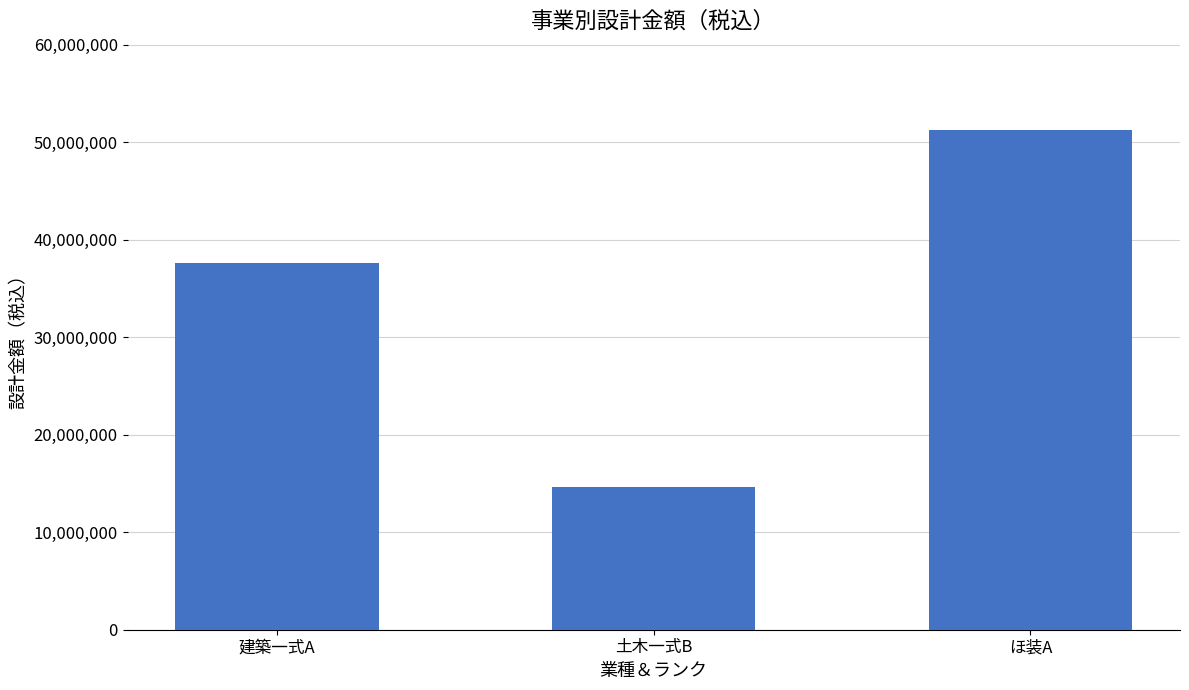

How many bars are there in total?

3